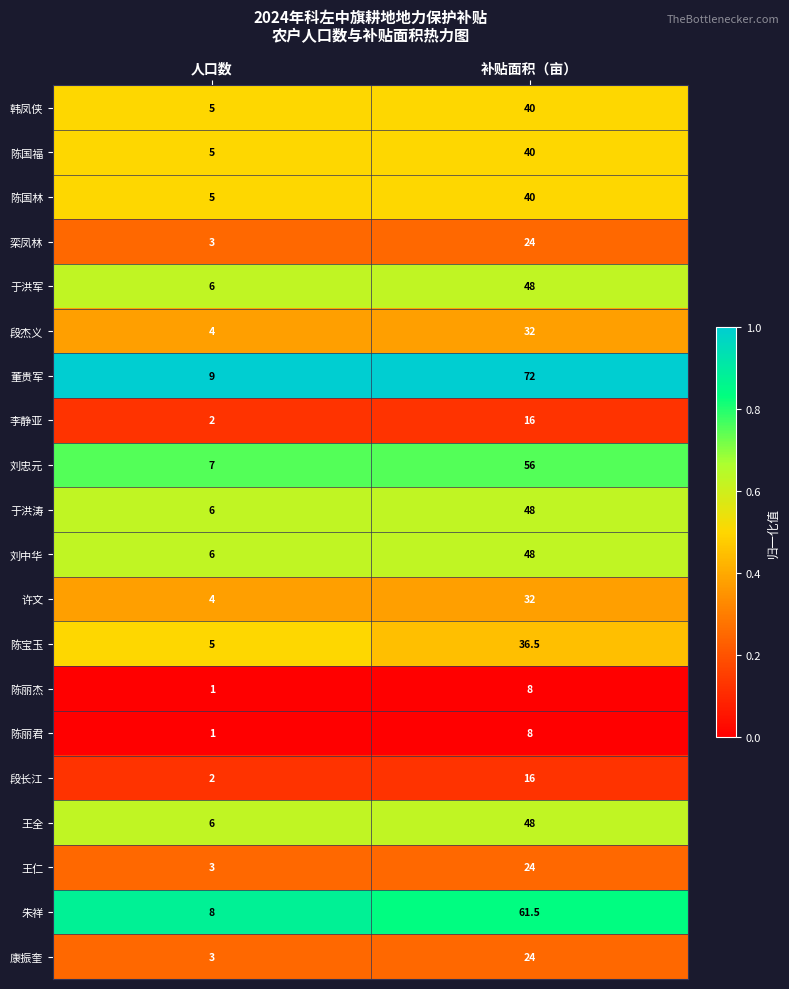

At which category does the chart reach its peak across all series?

补贴面积（亩）